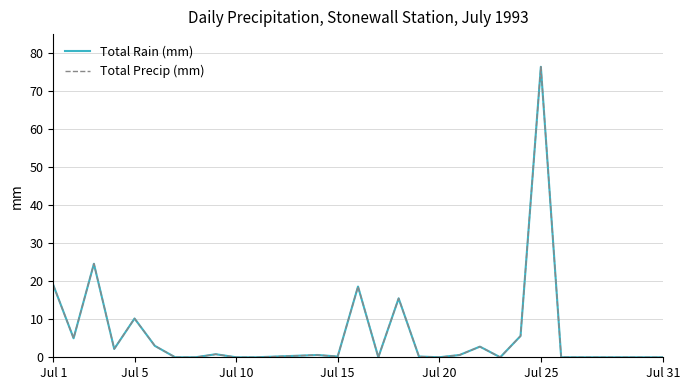

What is the highest value of the Total Rain (mm) series?

76.4